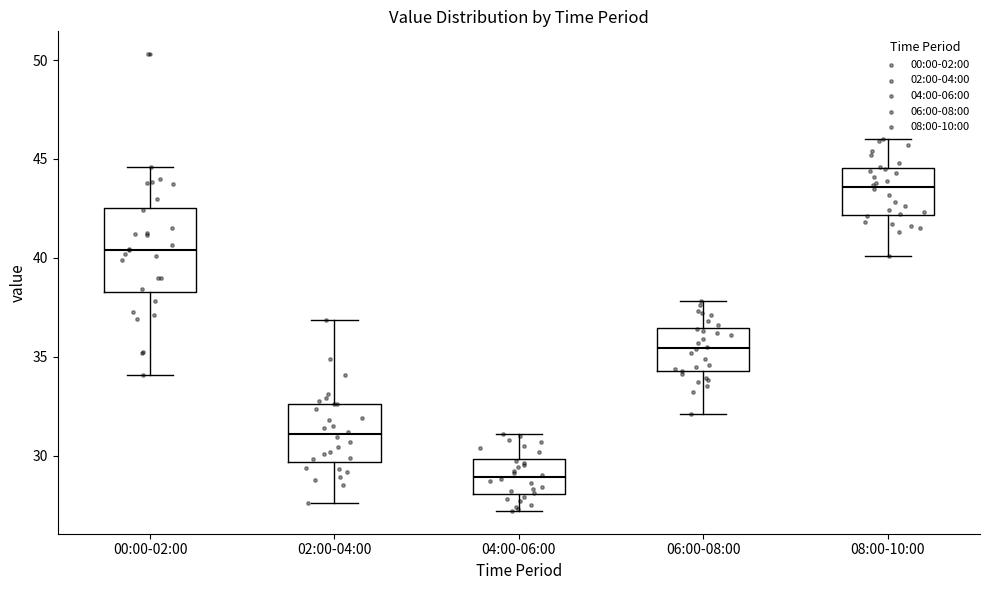

Reading left to right, transcribe this box plot: for each box, give where its median line is, the range the box spans, and where its two whiskers end, as read against the y-axis. The values are not printed on the chart, so give them approximately, as read against the axis.

00:00-02:00: median 40.5, box 38.5 to 42.5, whiskers 34.0 to 44.5
02:00-04:00: median 31.0, box 29.5 to 32.5, whiskers 27.5 to 37.0
04:00-06:00: median 29.0, box 28.0 to 30.0, whiskers 27.0 to 31.0
06:00-08:00: median 35.5, box 34.5 to 36.5, whiskers 32.0 to 38.0
08:00-10:00: median 43.5, box 42.0 to 44.5, whiskers 40.0 to 46.0